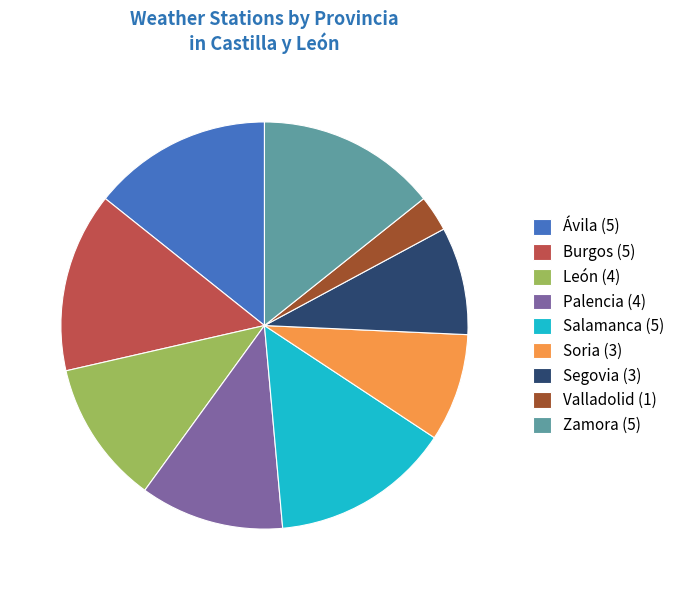

Do Soria (3) and Valladolid (1) together represent more than half of the pie?

No